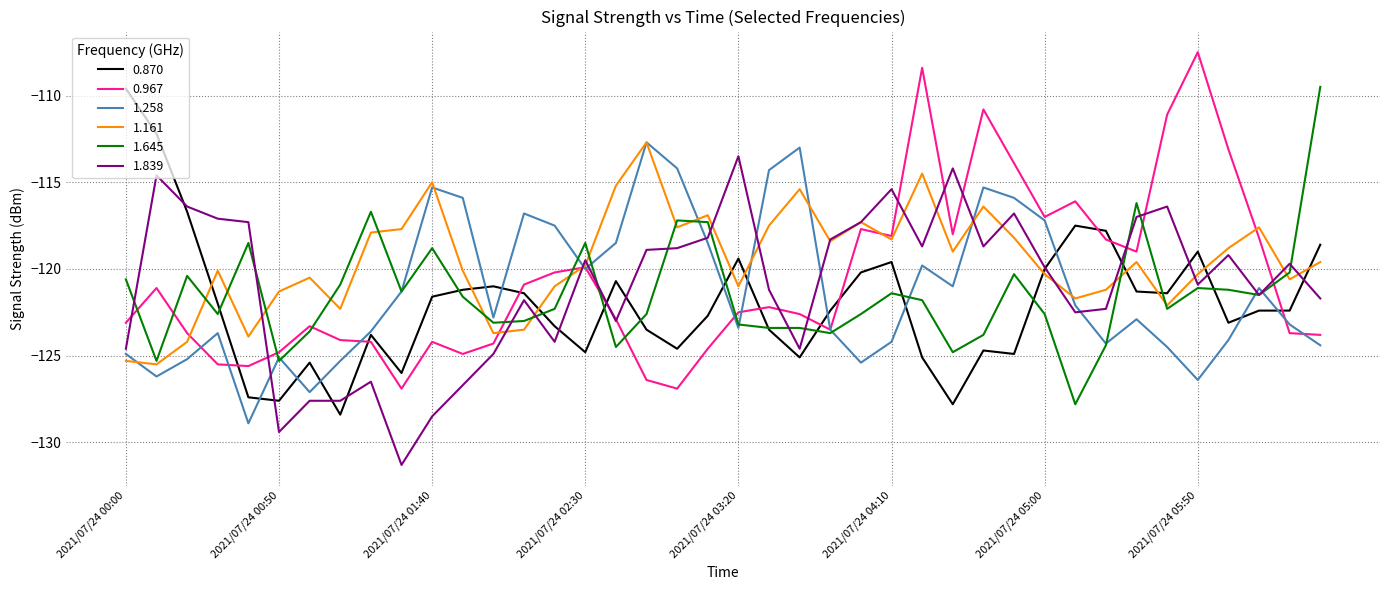

After their last crossing, which series has the higher values: 0.870 or 0.967?

0.870